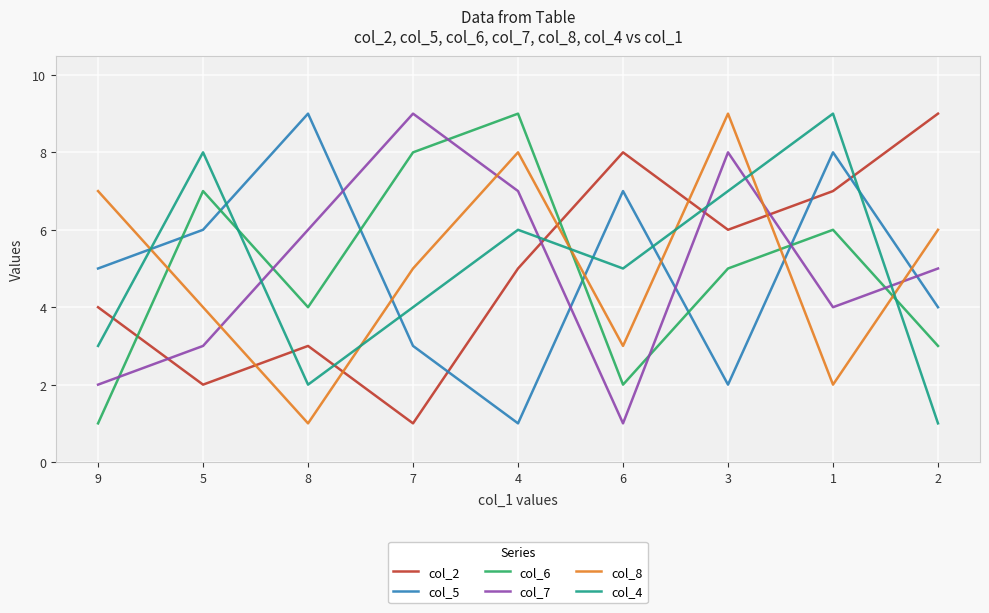

Reading left to right, transcribe all the data shown in this chart.

col_2: 9=4	5=2	8=3	7=1	4=5	6=8	3=6	1=7	2=9
col_5: 9=5	5=6	8=9	7=3	4=1	6=7	3=2	1=8	2=4
col_6: 9=1	5=7	8=4	7=8	4=9	6=2	3=5	1=6	2=3
col_7: 9=2	5=3	8=6	7=9	4=7	6=1	3=8	1=4	2=5
col_8: 9=7	5=4	8=1	7=5	4=8	6=3	3=9	1=2	2=6
col_4: 9=3	5=8	8=2	7=4	4=6	6=5	3=7	1=9	2=1